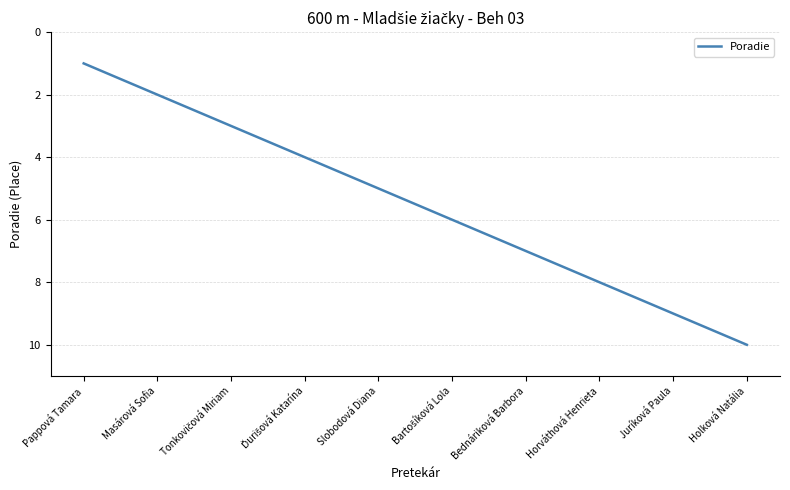

Is it true that the value at Holková Natália is 10?

True